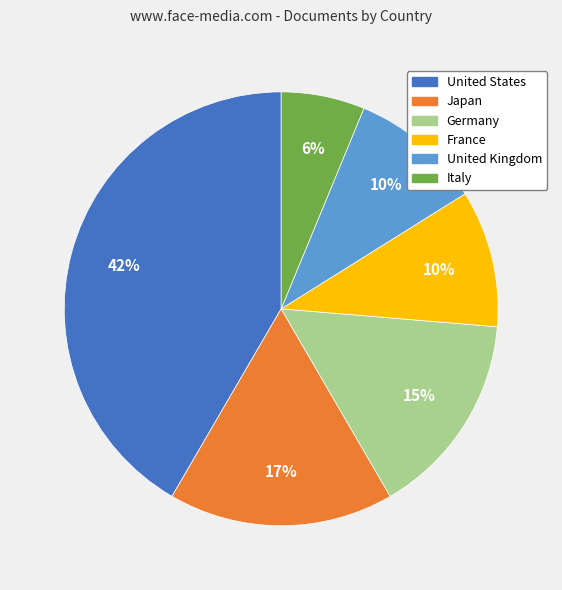

To the nearest percent, what portion does Italy represent?

6%